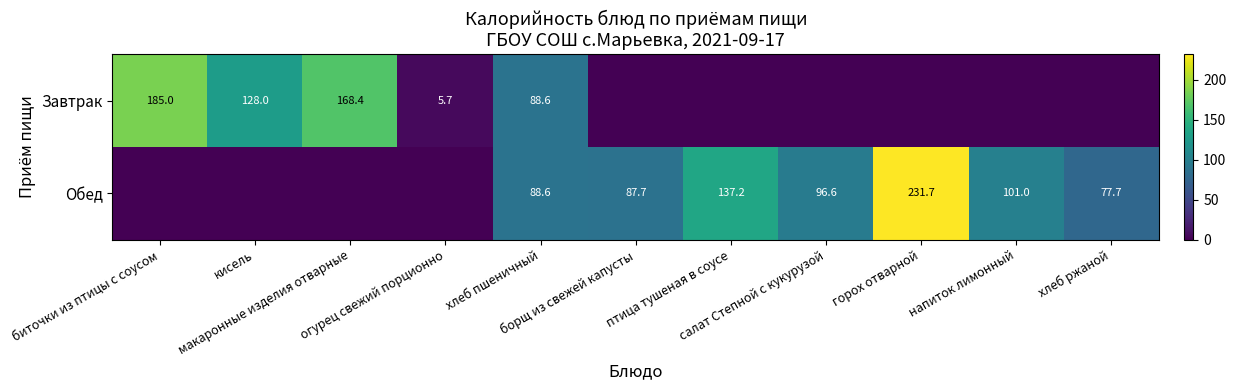

Which category has the lowest value across all series?

борщ из свежей капусты